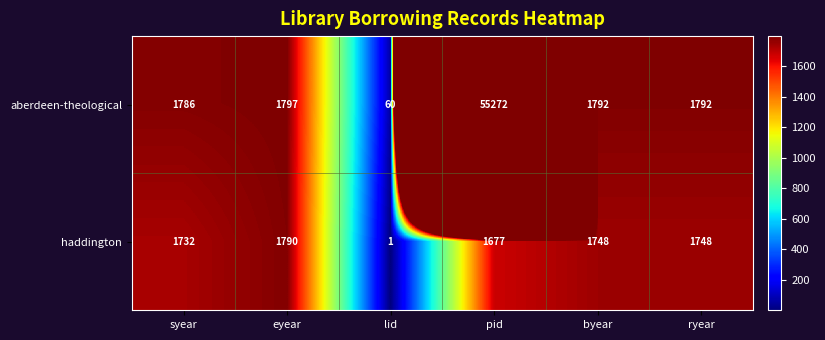

Reading right to left, list all the values displayed in this chart.

aberdeen-theological: 1792	1792	55272	60	1797	1786
haddington: 1748	1748	1677	1	1790	1732